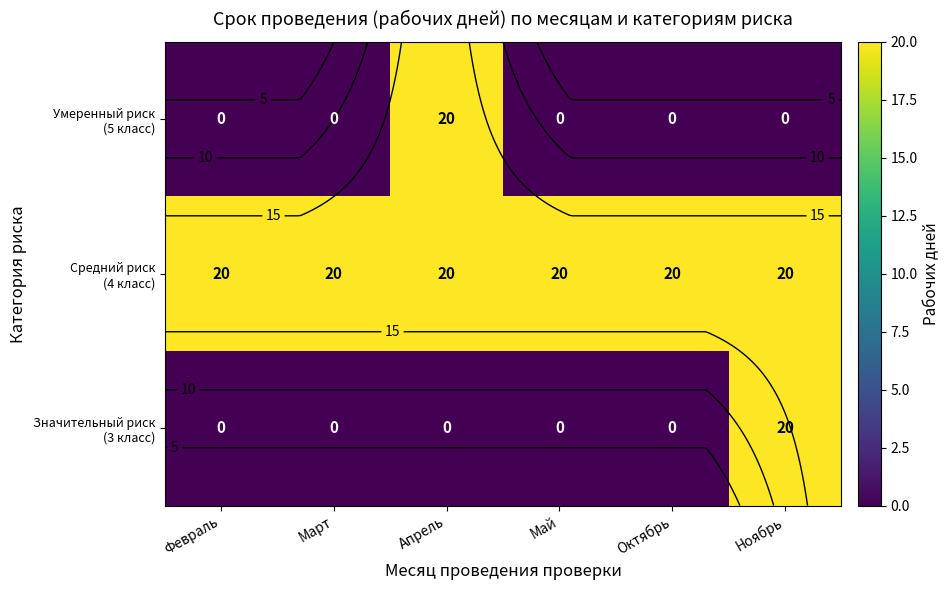

Count the number of data series in this chart.

3